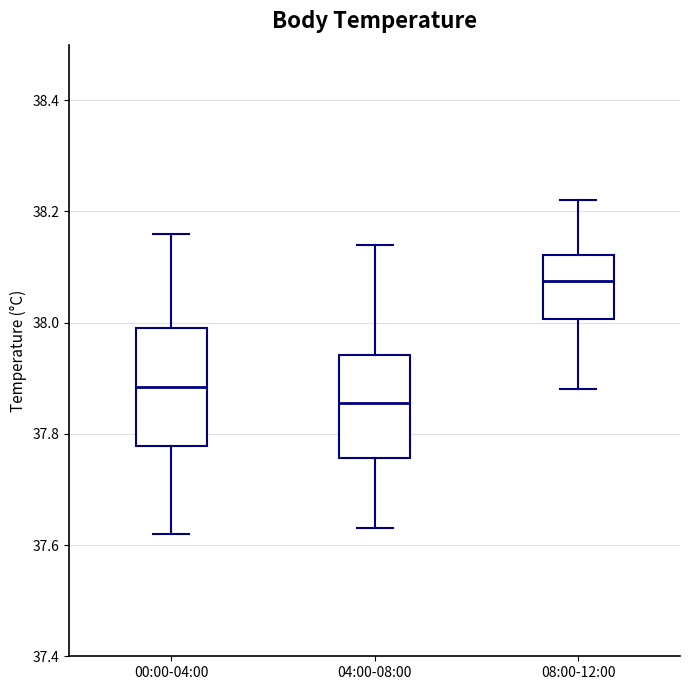

Where does the upper whisker of the box for 08:00-12:00 end on the y-axis? The values are not printed on the chart, so give them approximately, as read against the axis.

38.22